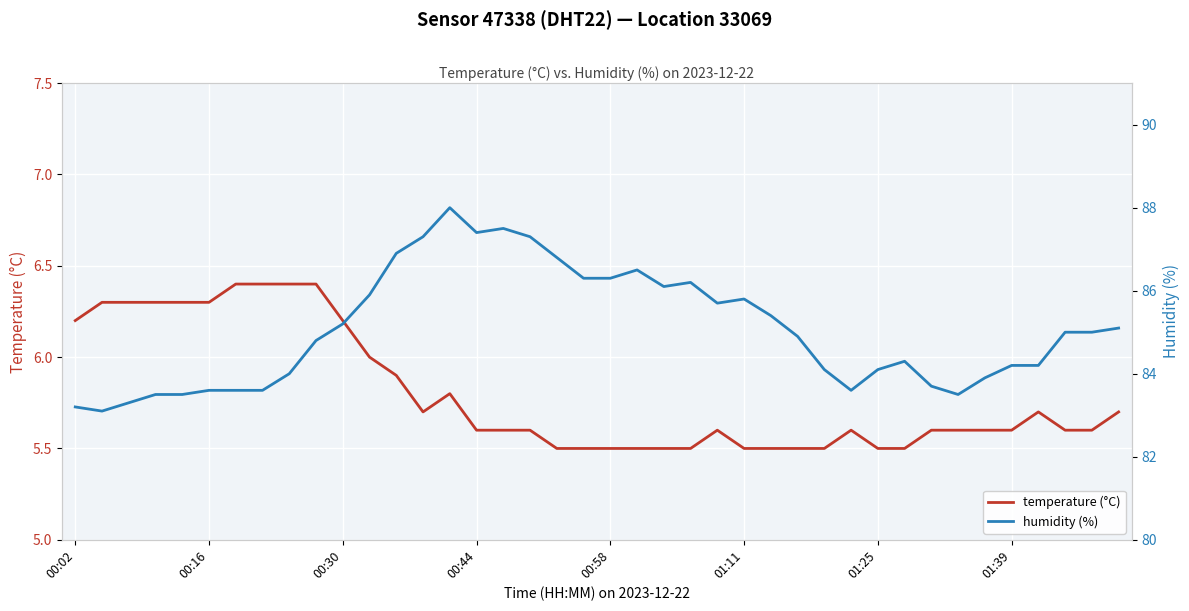

What are all the series names shown in the legend?

temperature (°C), humidity (%)